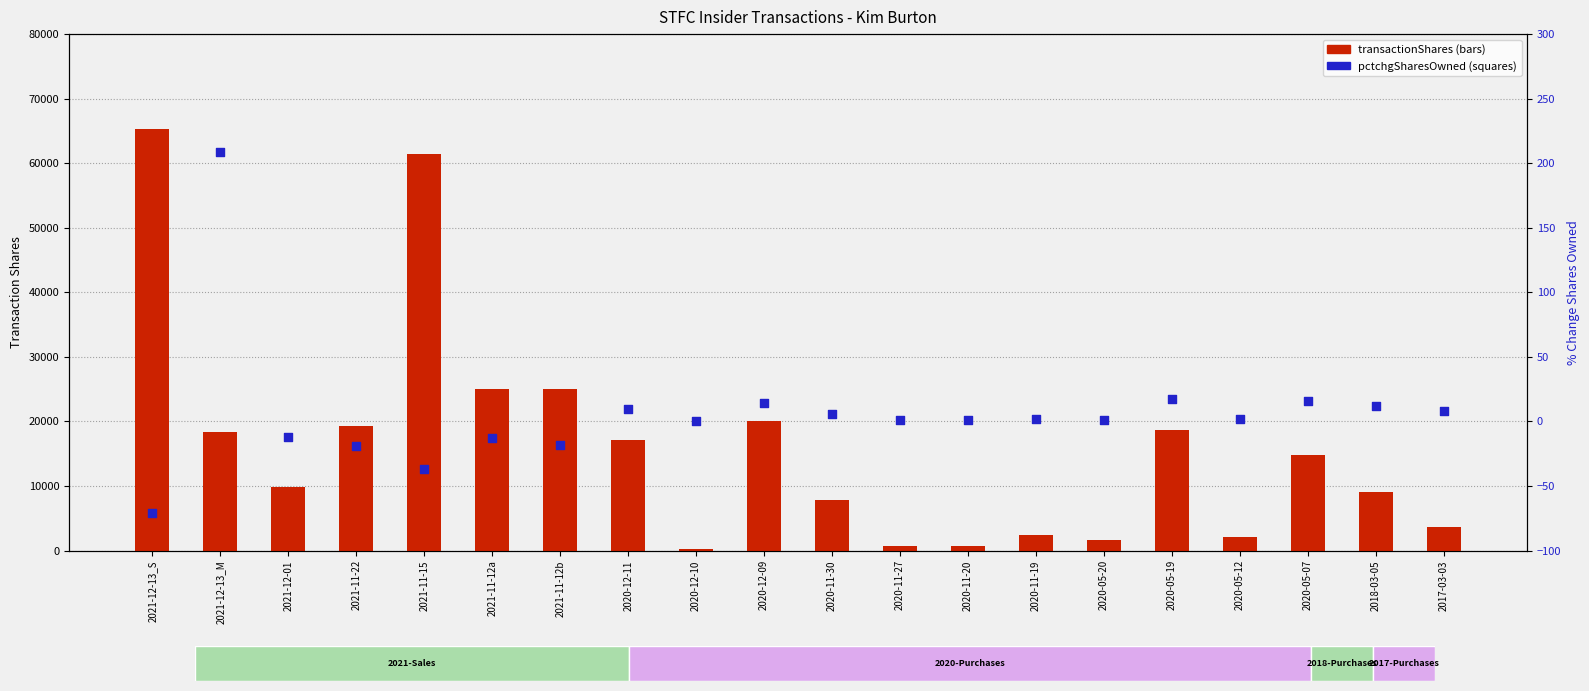

Which series has the widest spread of Y values?

transactionShares